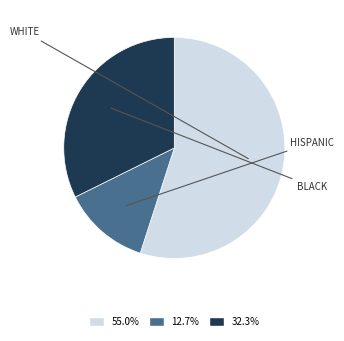

Do 55.0% and 32.3% together represent more than half of the pie?

Yes